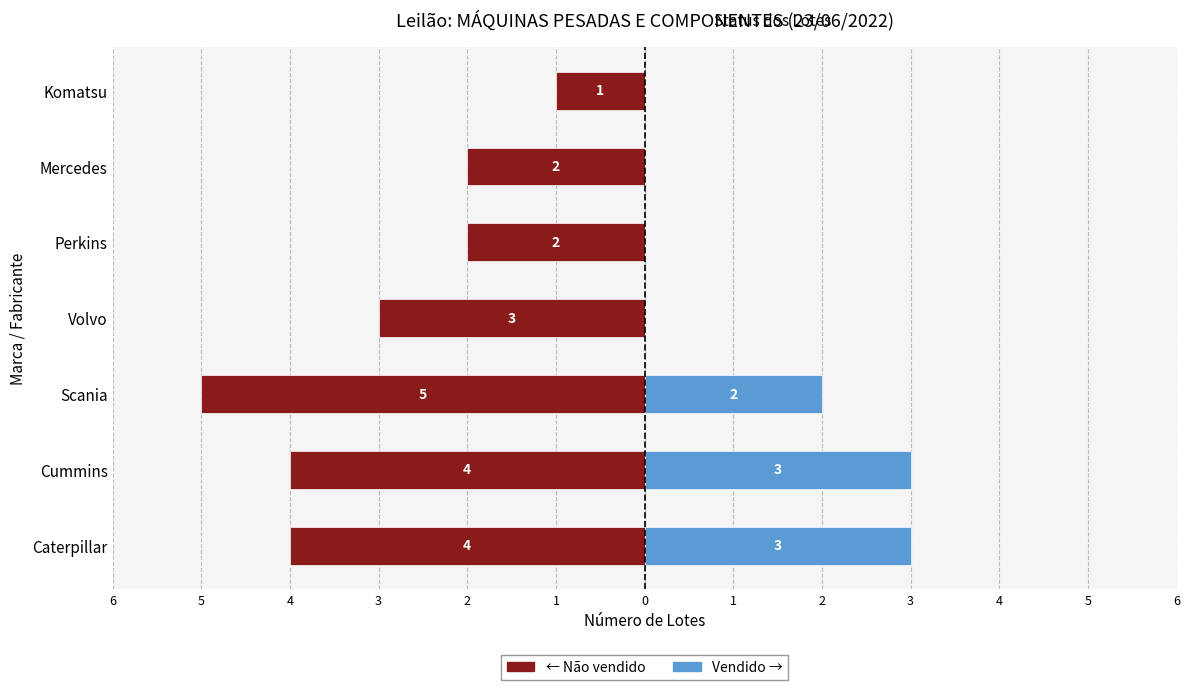

Which series has the widest spread of values?

Não vendido